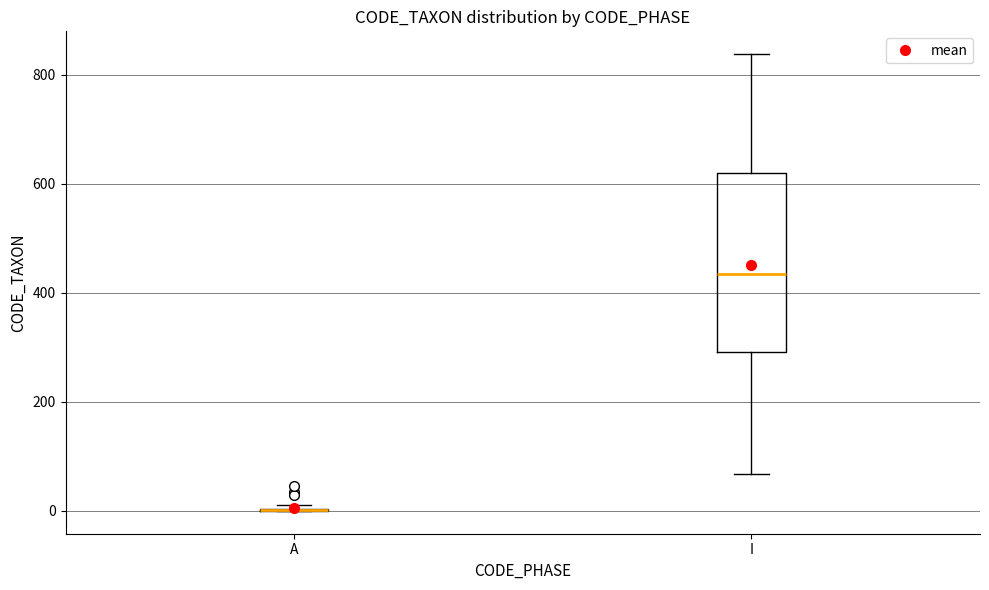

Reading left to right, read every box against the y-axis: the position of its median line, the range the box covers, and the ends of its whiskers. The values are not printed on the chart, so give them approximately, as read against the axis.

A: box collapsed to a line at 0, whiskers 0 to 20
I: median 440, box 300 to 620, whiskers 60 to 840